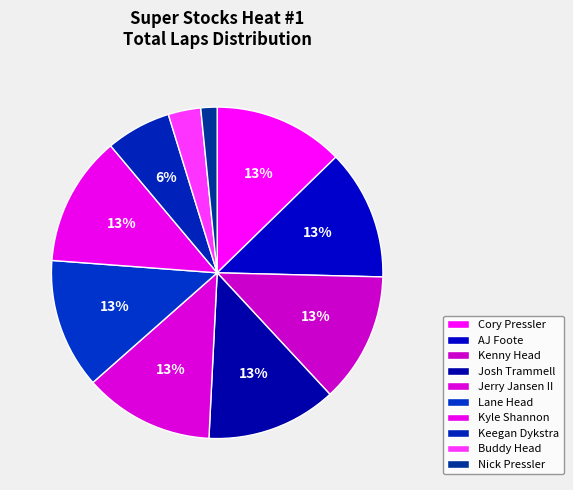

What percentage is the Keegan Dykstra slice, to the nearest percent?

6%